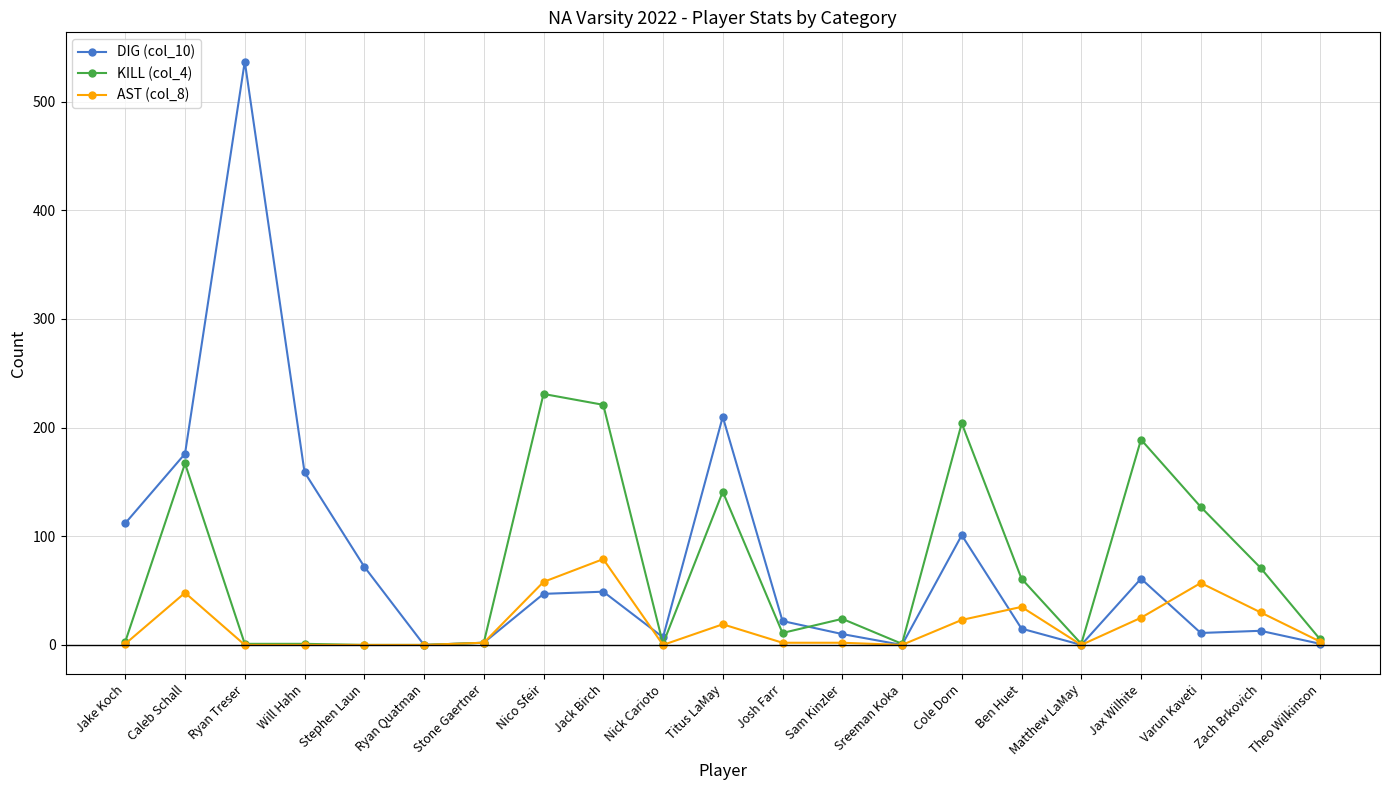

How many categories are shown in the chart?

21